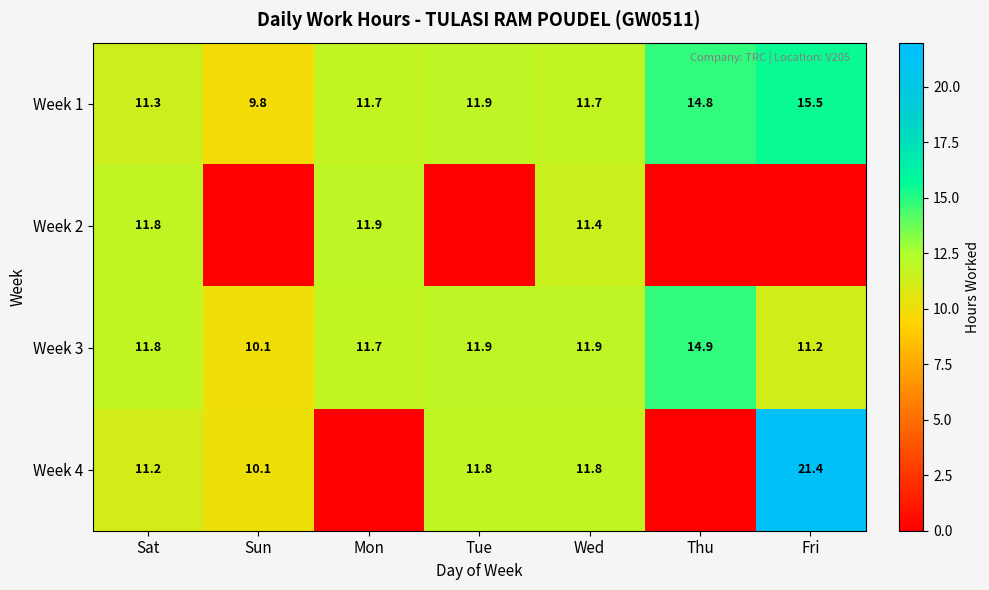

What is the sum of the Week 1 values at Thu and Tue?

26.7